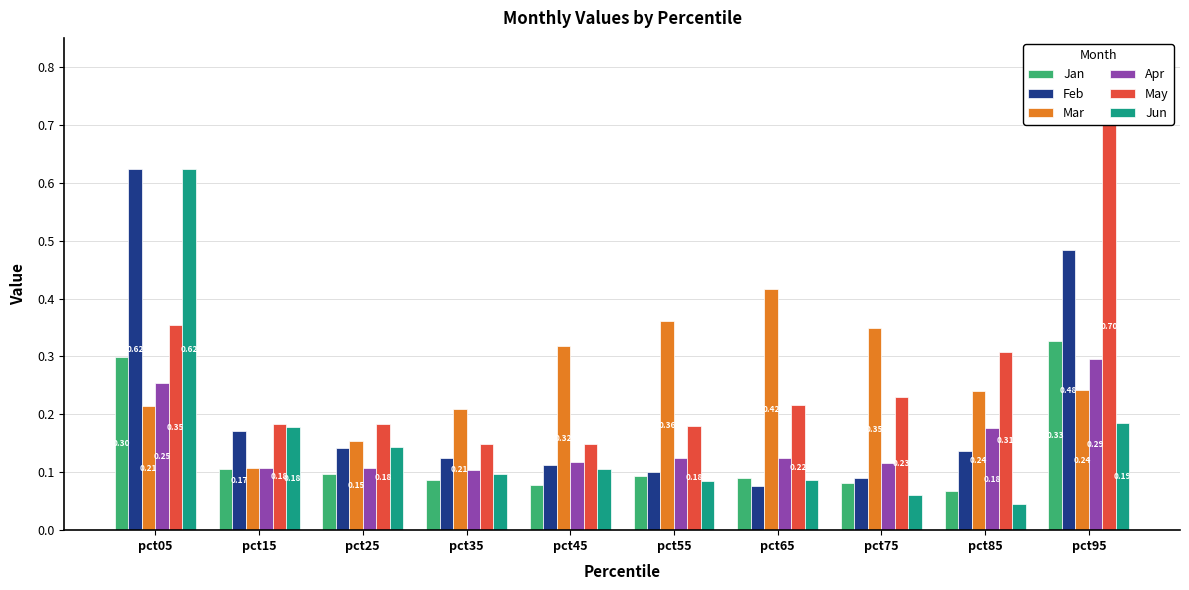

Which series has the largest total across all categories?

May